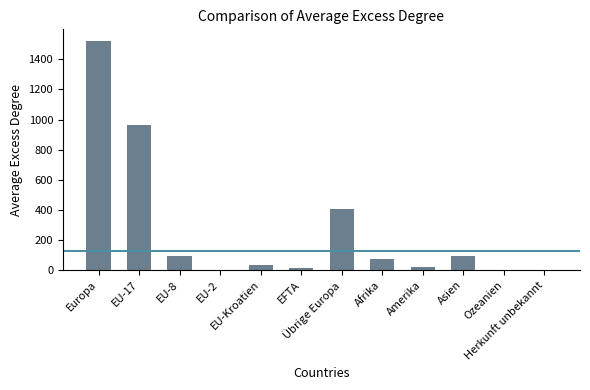

At which label does the data first exceed 74?

Europa